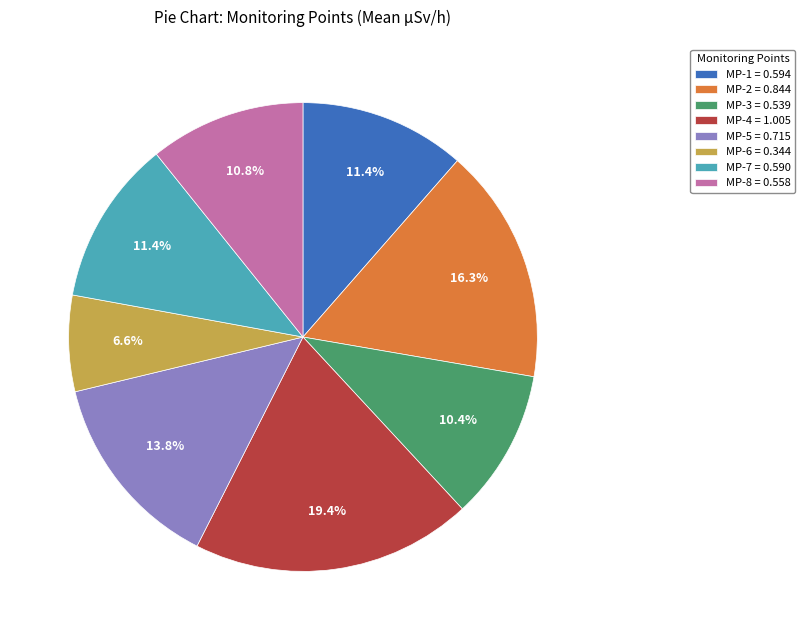

To the nearest percent, what is the combined percentage of MP-4 and MP-5?

33%